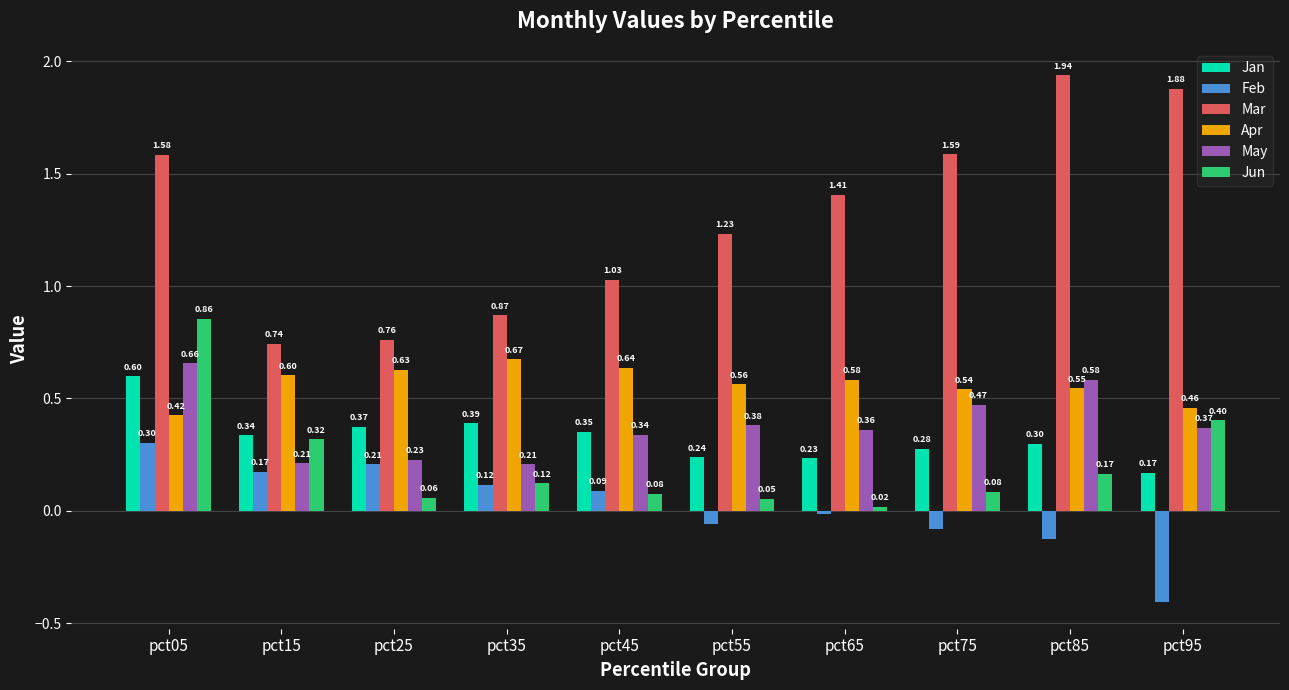

How many negative values does the Feb series have?

5